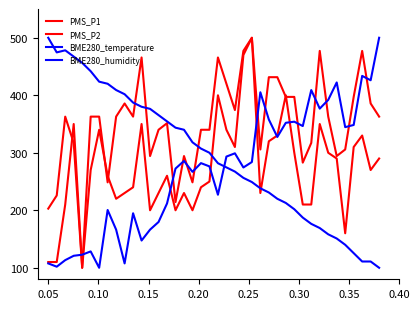

Does the chart have visible grid lines?

No